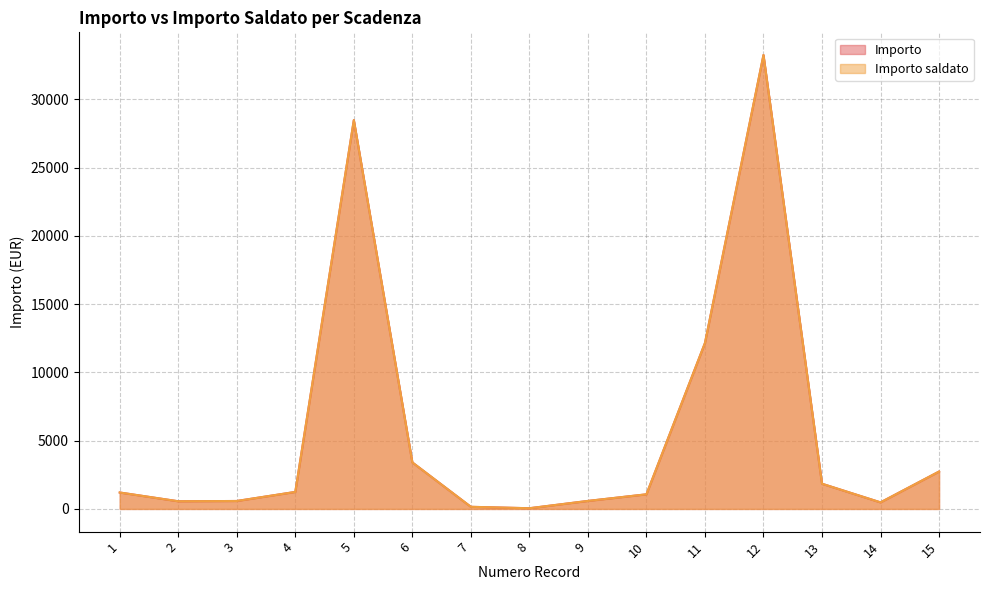

Reading left to right, transcribe all the data shown in this chart.

Importo: 1203.8	561.8	582.0	1246.1	28482.2	3407.4	155.0	51.4	586.4	1071.0	12155.7	33252.0	1846.1	480.7	2738.2
Importo saldato: 1203.8	561.8	582.0	1246.1	28482.2	3407.4	155.0	51.4	586.4	1071.0	12155.7	33252.0	1846.1	480.7	2738.2